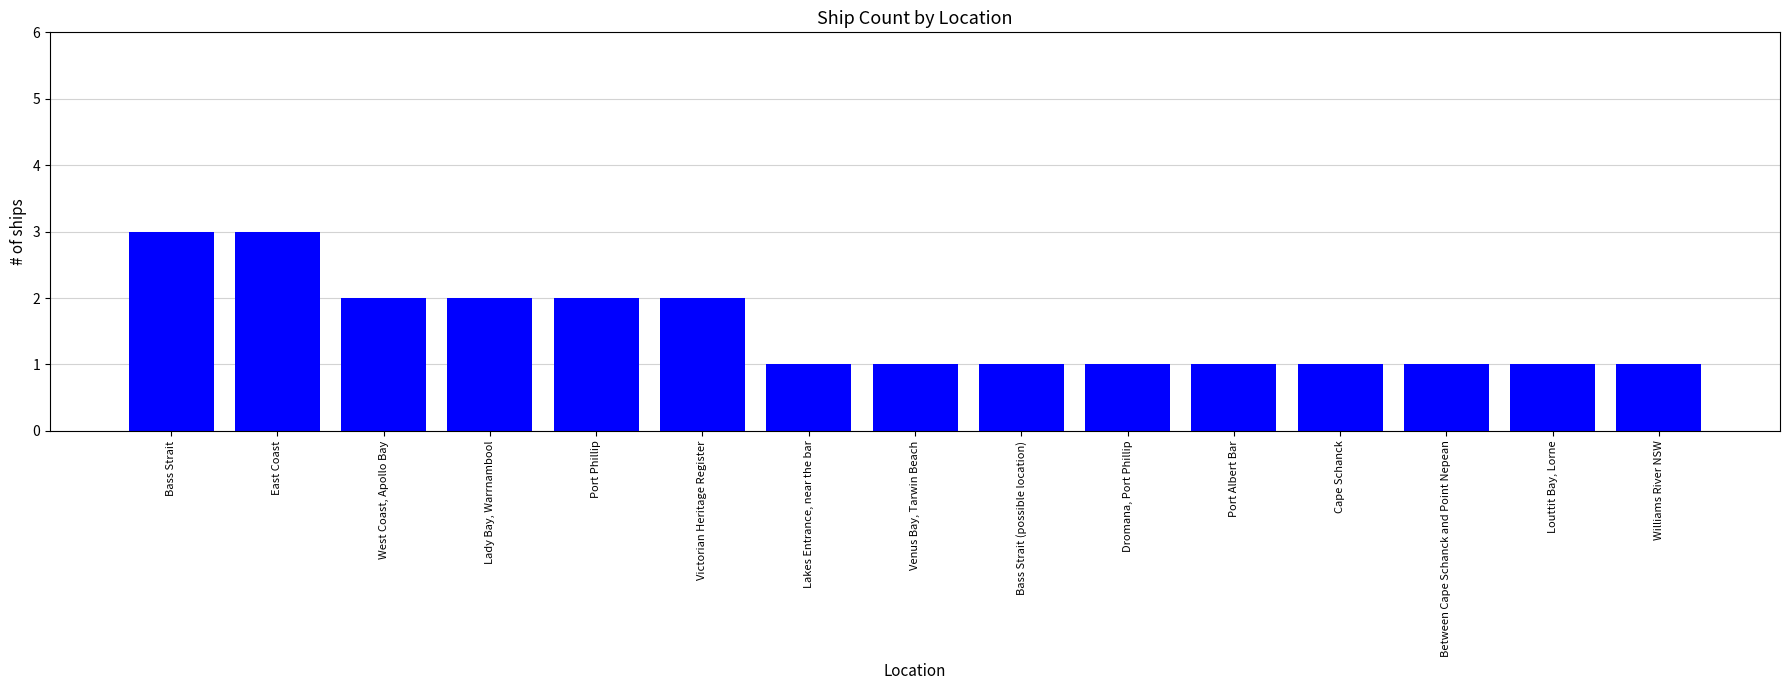

What is the label of the 8th bar from the left?

Venus Bay, Tarwin Beach